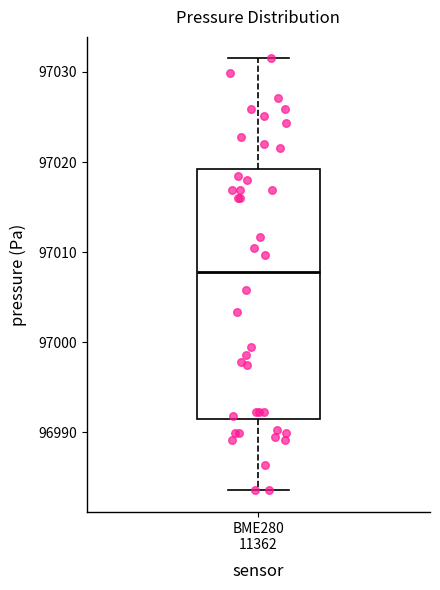

Transcribe this box plot: give where the median line is, the range the box spans, and where the two whiskers end, as read against the y-axis. The values are not printed on the chart, so give them approximately, as read against the axis.

median 97008, box 96991 to 97019, whiskers 96984 to 97032